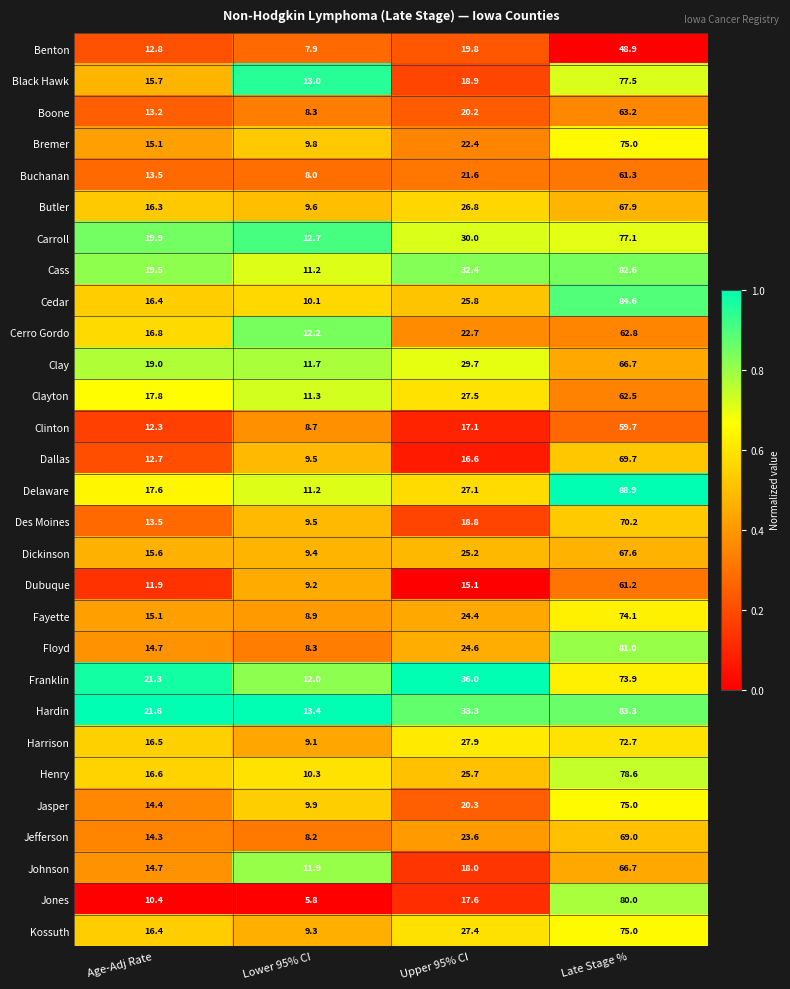

Rank the series at Upper 95% CI from highest to lowest value.

Franklin, Hardin, Cass, Carroll, Clay, Harrison, Clayton, Kossuth, Delaware, Butler, Cedar, Henry, Dickinson, Floyd, Fayette, Jefferson, Cerro Gordo, Bremer, Buchanan, Jasper, Boone, Benton, Black Hawk, Des Moines, Johnson, Jones, Clinton, Dallas, Dubuque